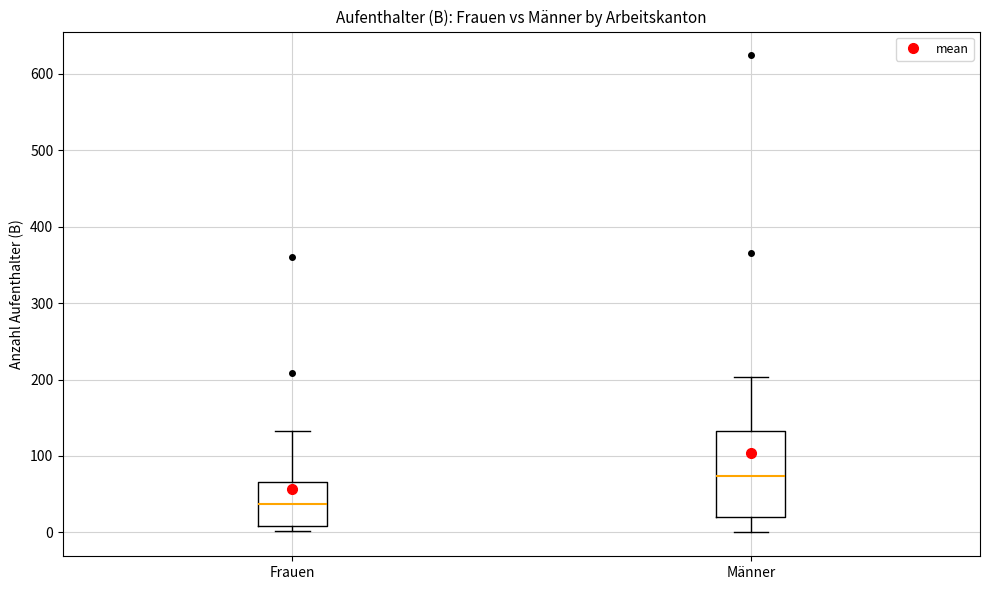

Reading left to right, read every box against the y-axis: the position of its median line, the range the box covers, and the ends of its whiskers. The values are not printed on the chart, so give them approximately, as read against the axis.

Frauen: median 40, box 10 to 70, whiskers 0 to 130
Männer: median 70, box 20 to 130, whiskers 0 to 200